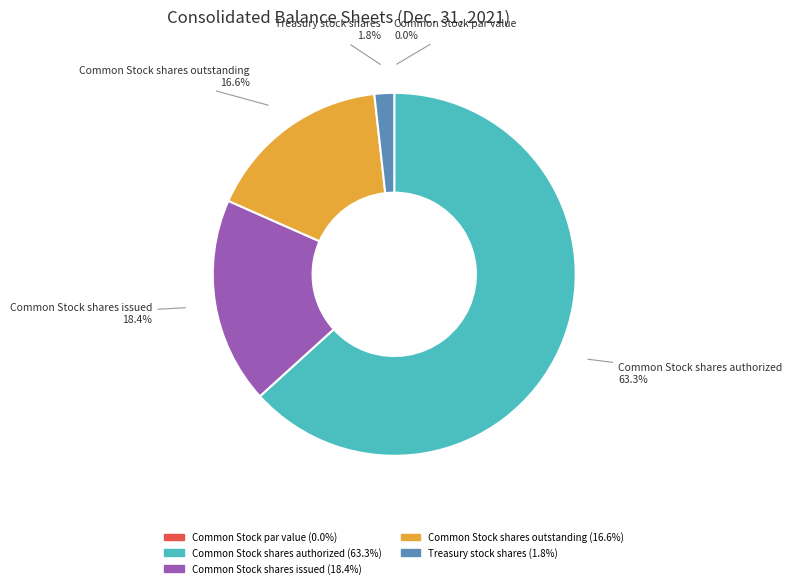

Is the sum of Common Stock shares outstanding and Treasury stock shares greater than half?

No